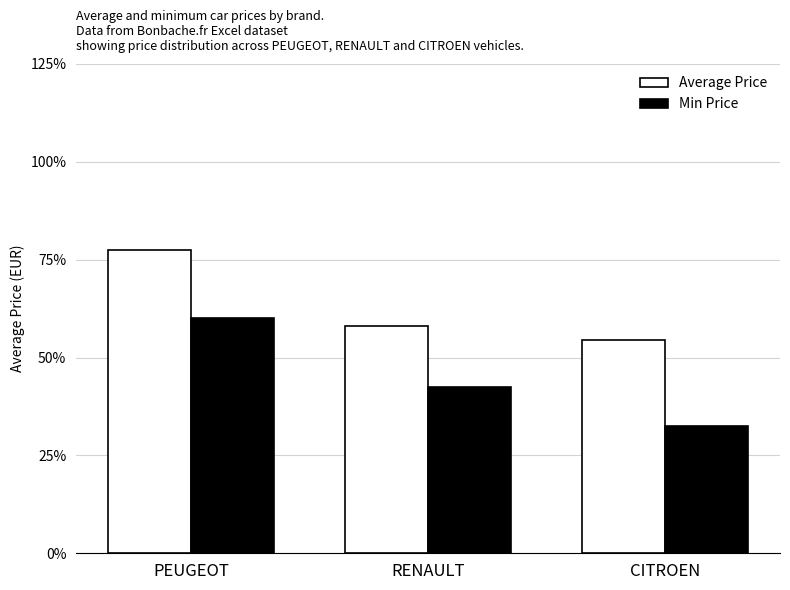

What are all the series names shown in the legend?

Average Price, Min Price